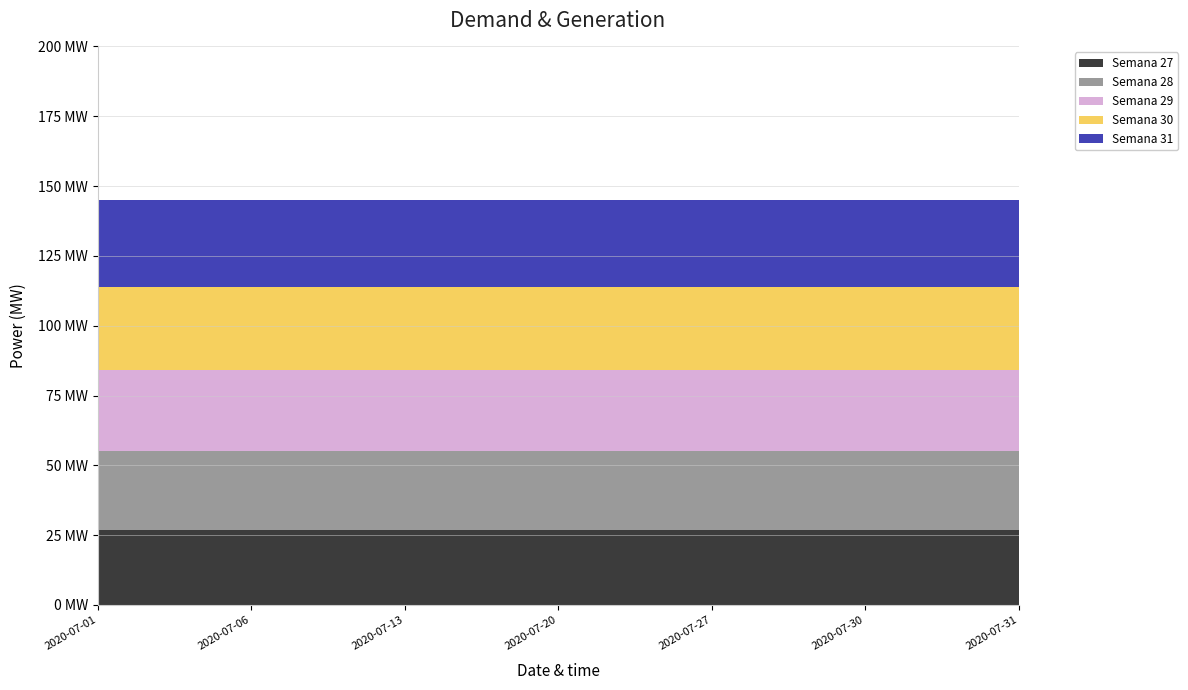

Reading left to right, what are all the values shown in this chart?

Semana 27: 27	27	27	27	27	27	27
Semana 28: 28	28	28	28	28	28	28
Semana 29: 29	29	29	29	29	29	29
Semana 30: 30	30	30	30	30	30	30
Semana 31: 31	31	31	31	31	31	31